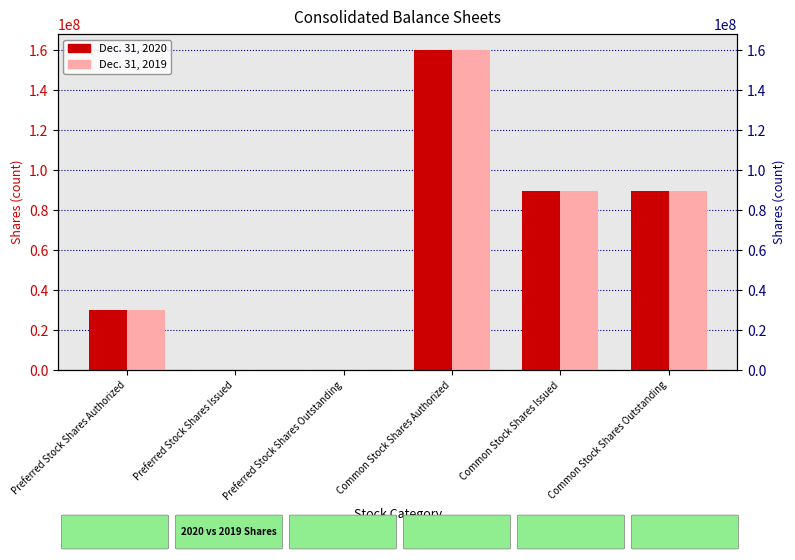

What is the difference between the Dec. 31, 2020 values at Common Stock Shares Outstanding and Common Stock Shares Authorized?

70462669